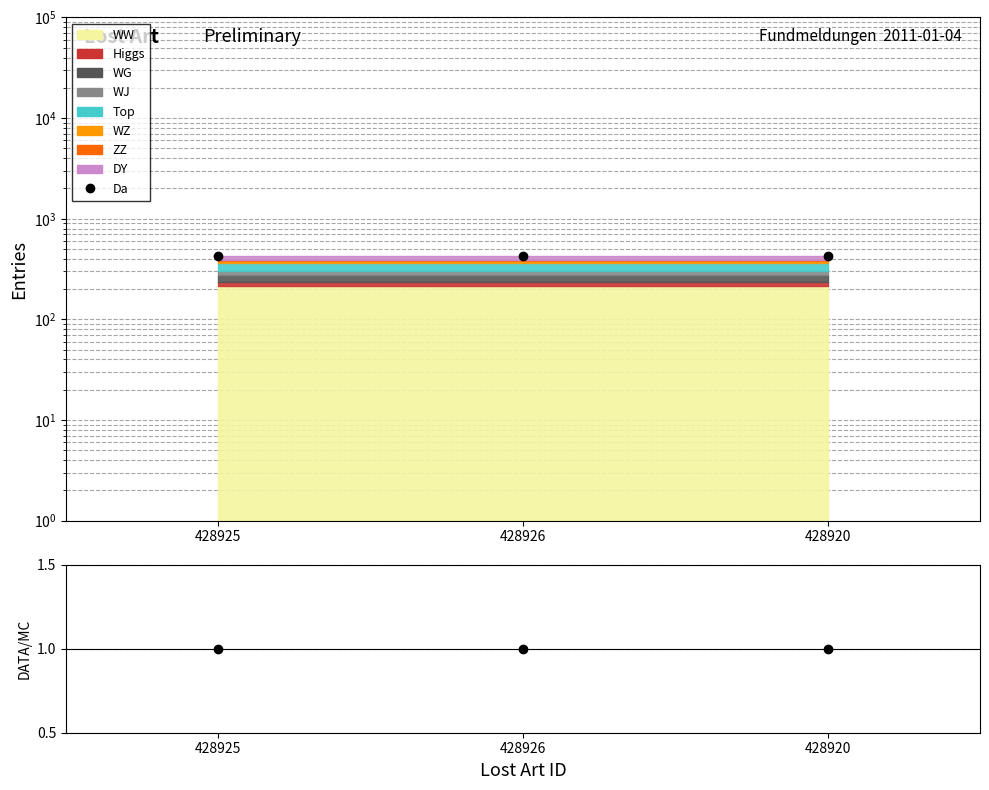

Rank the categories by value from lowest to highest.

428920, 428925, 428926